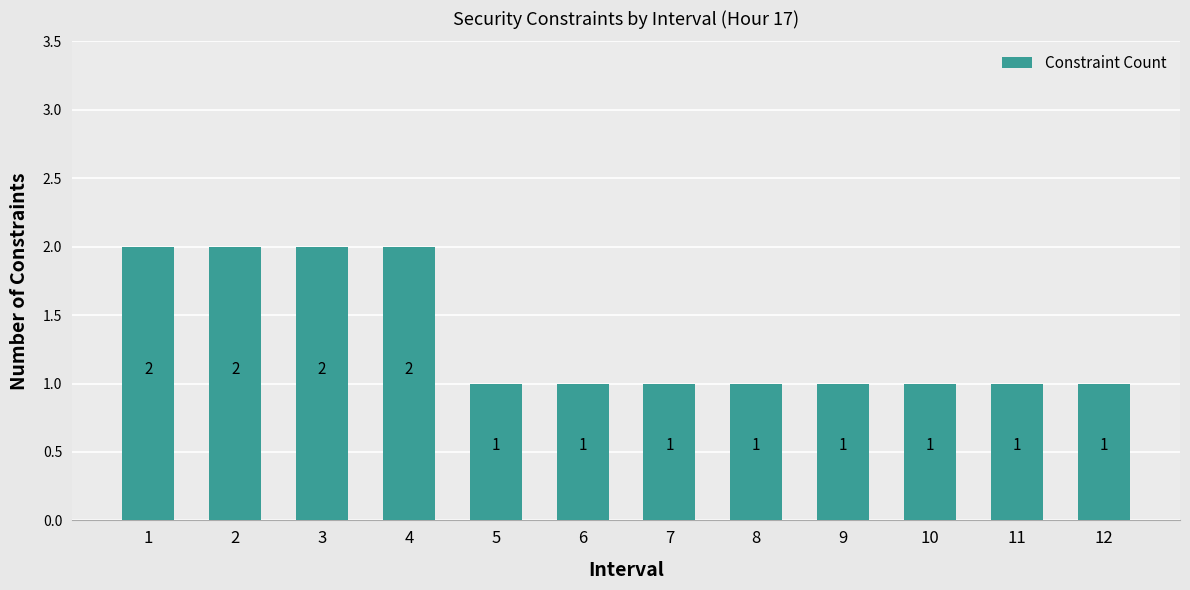

True or false: the data shows 0 at 12.

False